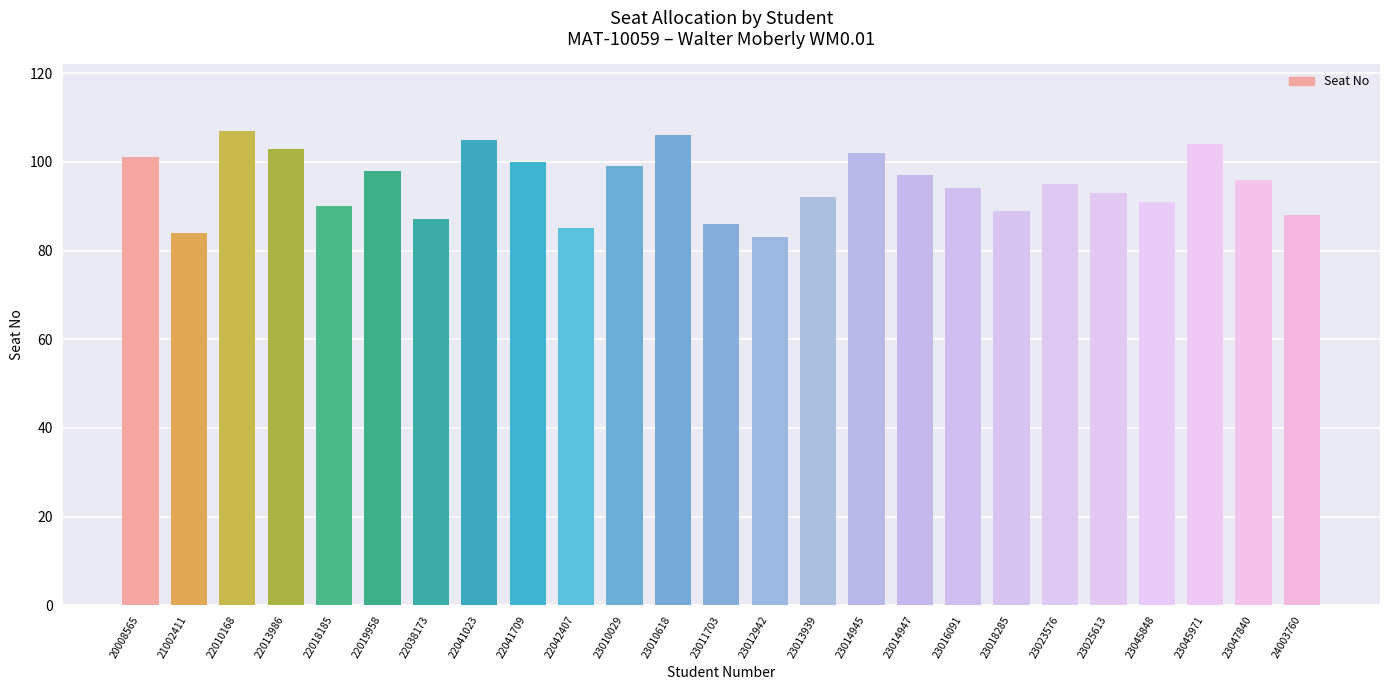

Is it true that the value at 22010168 is 107?

True